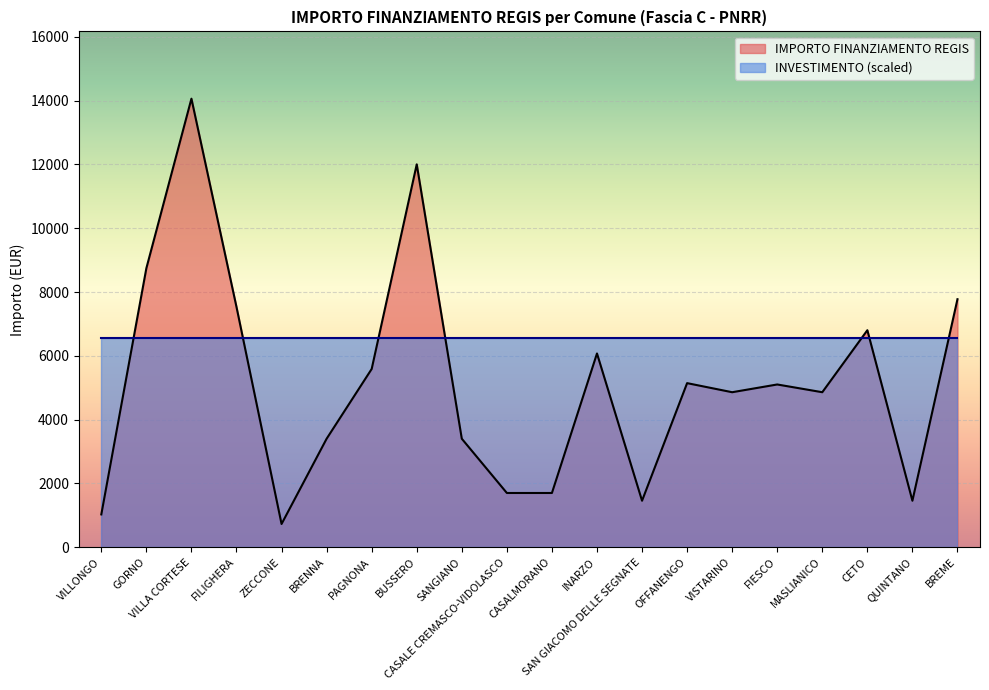

The value at VILLONGO is 1029. True or false?

True